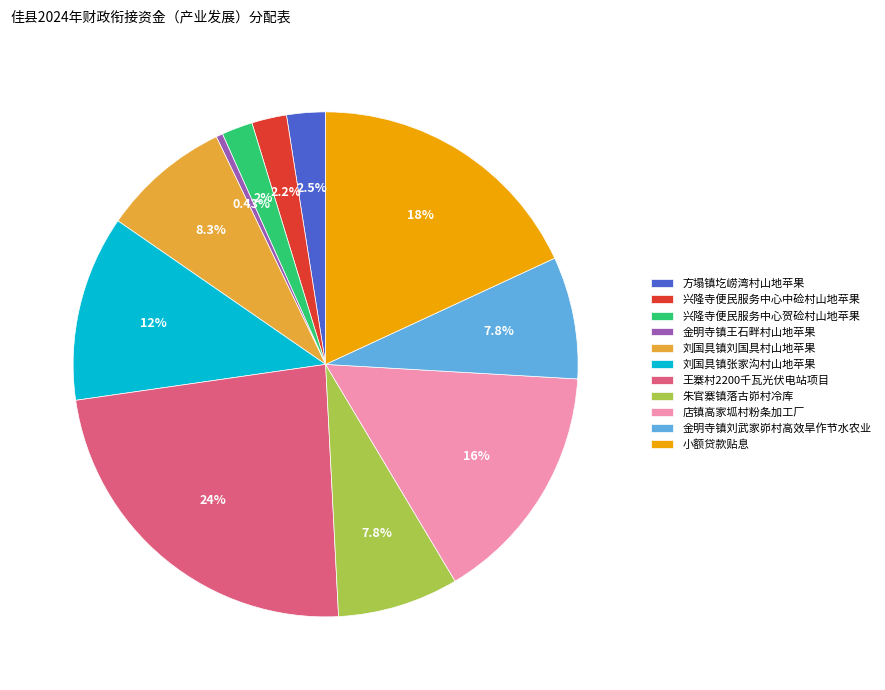

Combined, do 小额贷款贴息 and 方塌镇圪崂湾村山地苹果 account for over 50%?

No